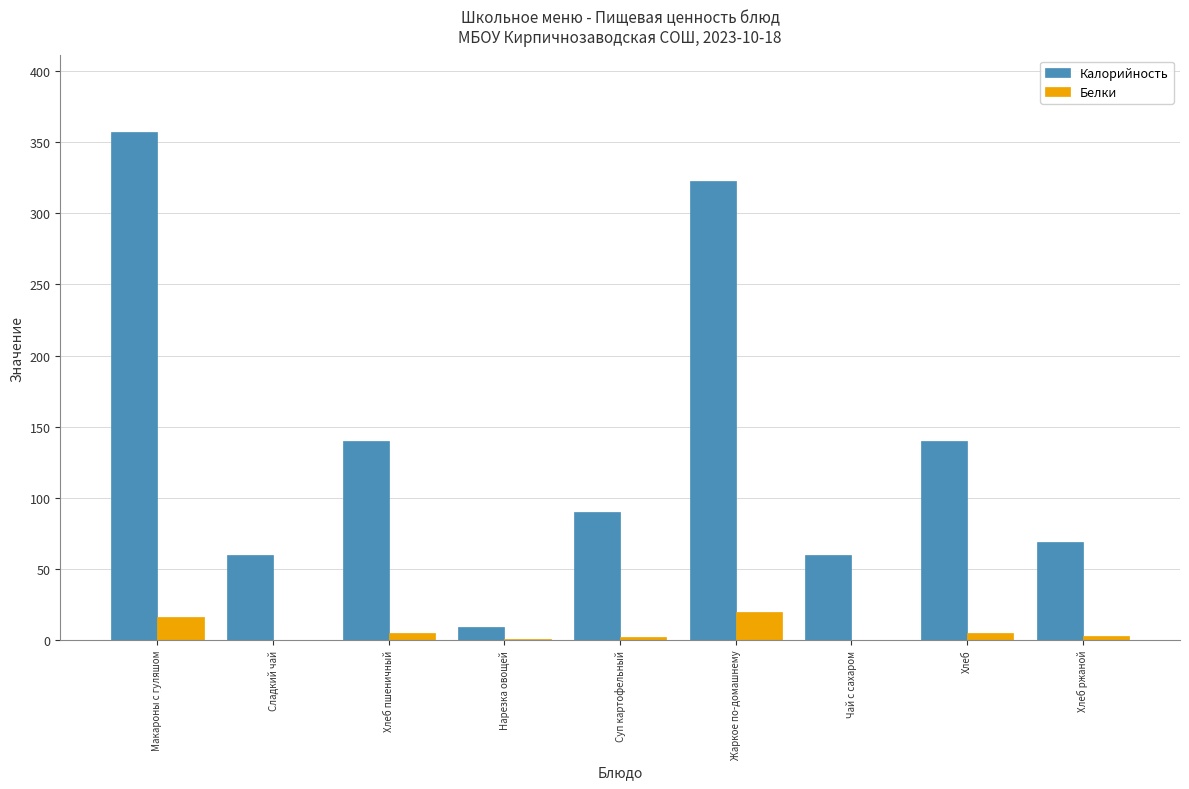

What is the sum of all Белки values?

51.6